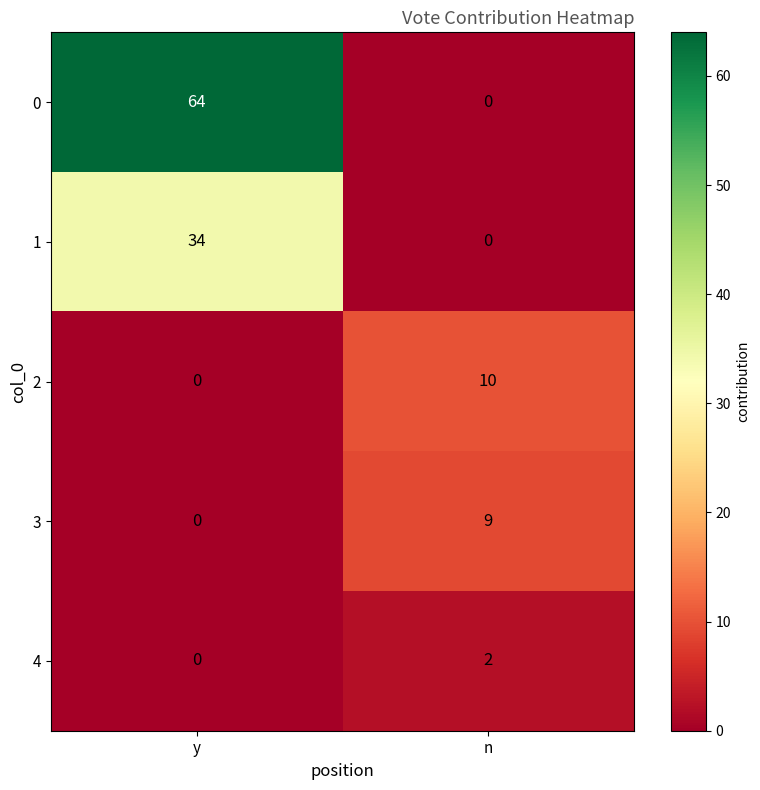

What is the average value of the 0 series?

32